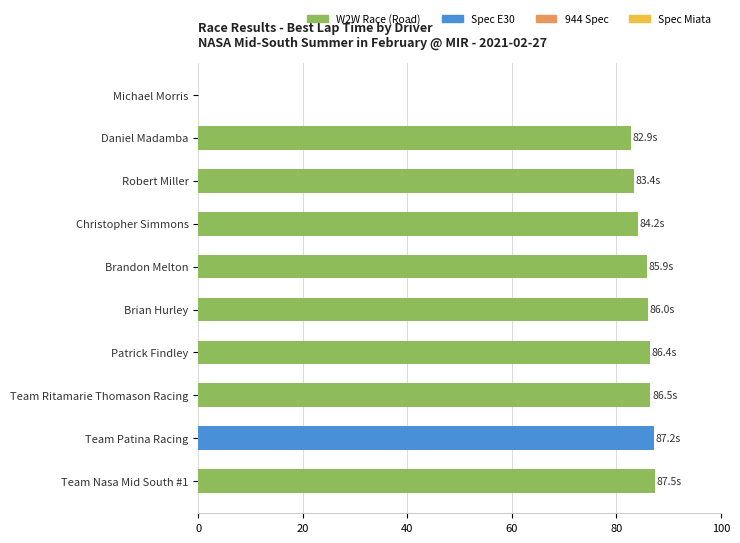

Read the value at Robert Miller.

83.4